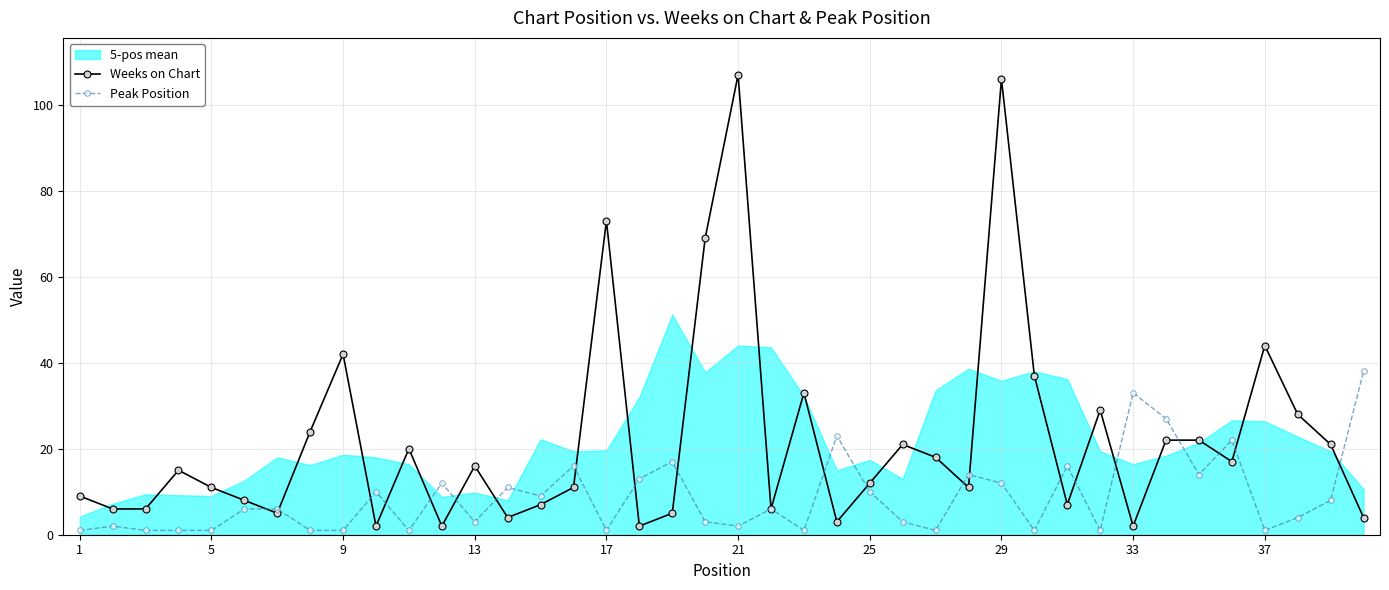

What is the difference between the second highest and minimum values in the Weeks on Chart series?

104